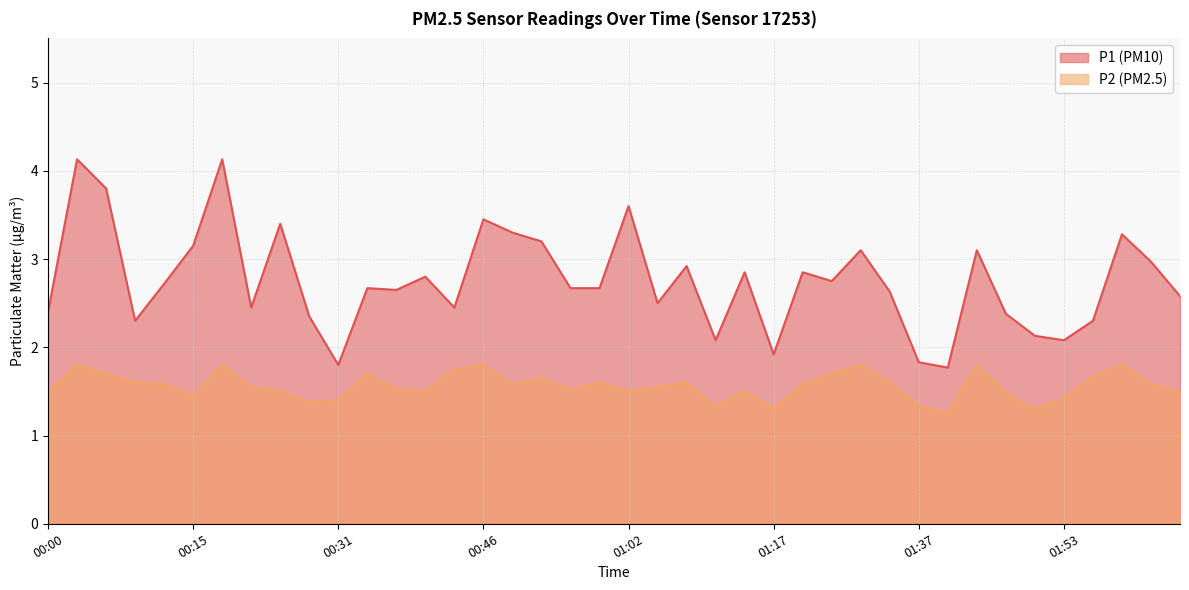

Where is the first local minimum for P2?

00:15